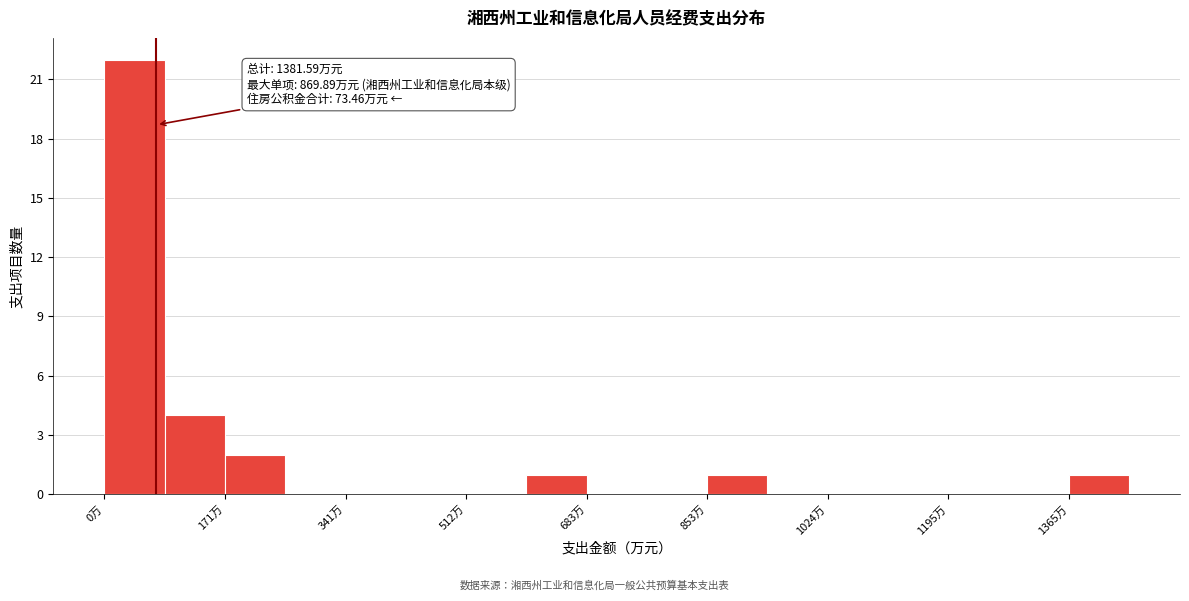

Over which range of the x-axis is the bar tallest?

0 to 80